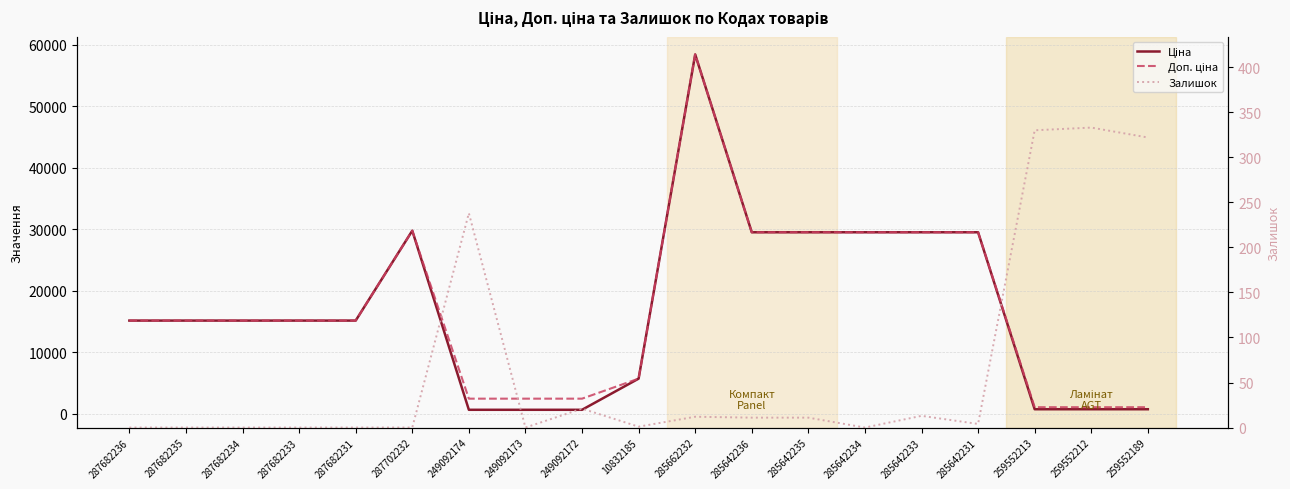

Is it true that Ціна equals 15120.0 at 287682233?

True